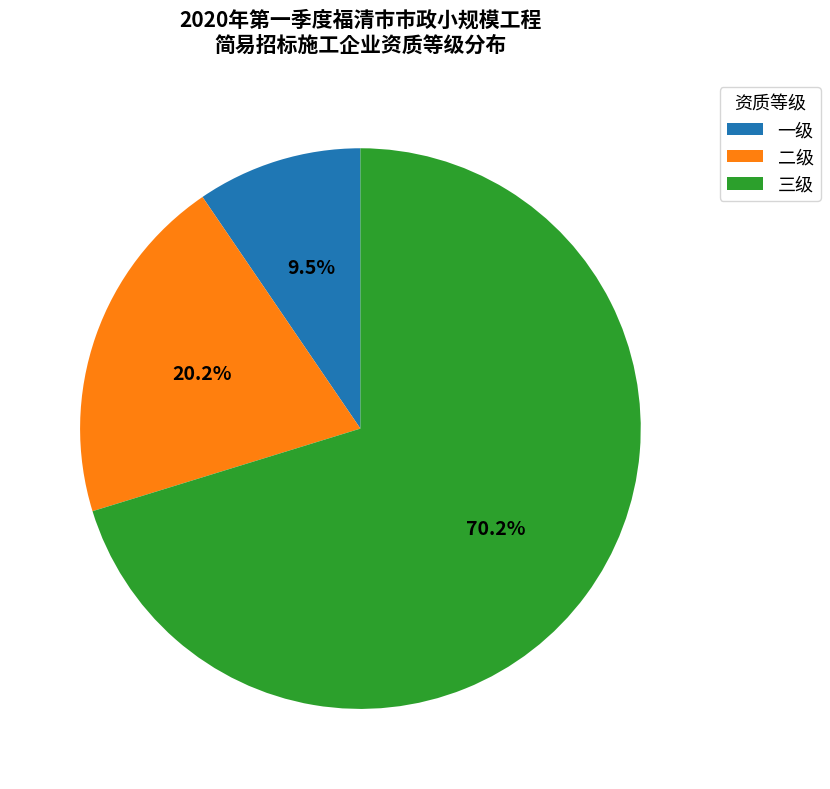

Approximately how many times larger is the value at 三级 compared to 二级?

3.5